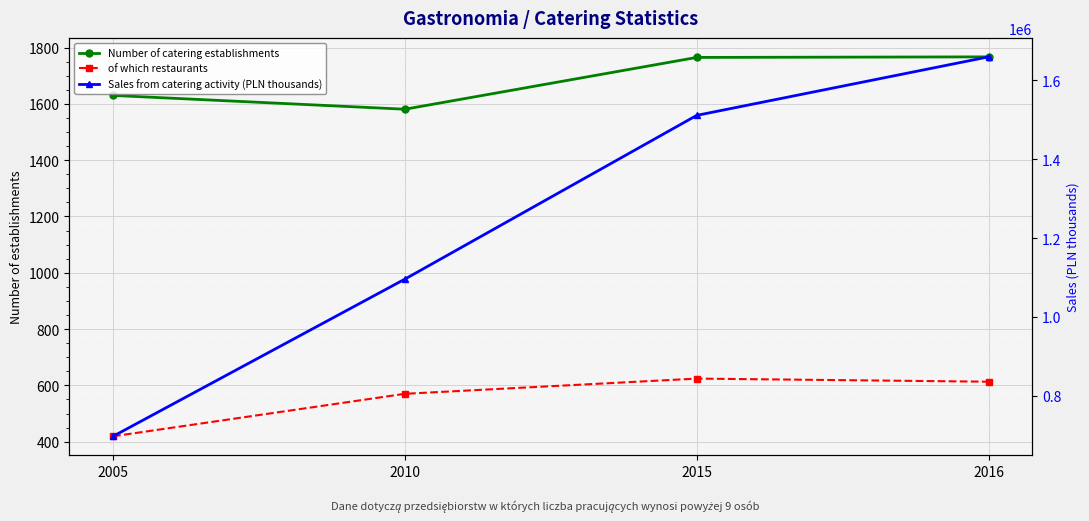

True or false: Number of catering establishments and Sales from catering activity (PLN thousands) intersect in this chart.

False